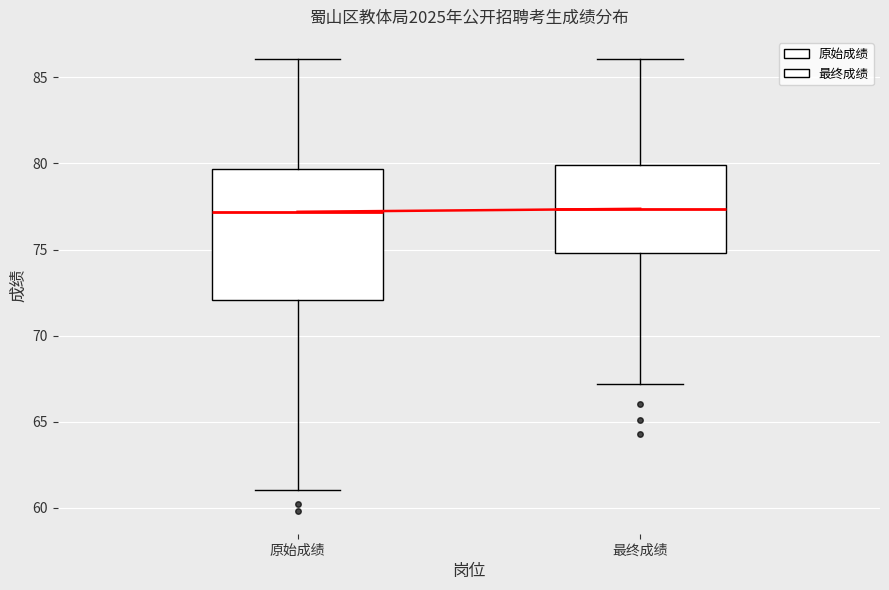

Reading left to right, transcribe this box plot: for each box, give where its median line is, the range the box spans, and where its two whiskers end, as read against the y-axis. The values are not printed on the chart, so give them approximately, as read against the axis.

原始成绩: median 77.0, box 72.0 to 79.5, whiskers 61.0 to 86.0
最终成绩: median 77.5, box 75.0 to 80.0, whiskers 67.0 to 86.0